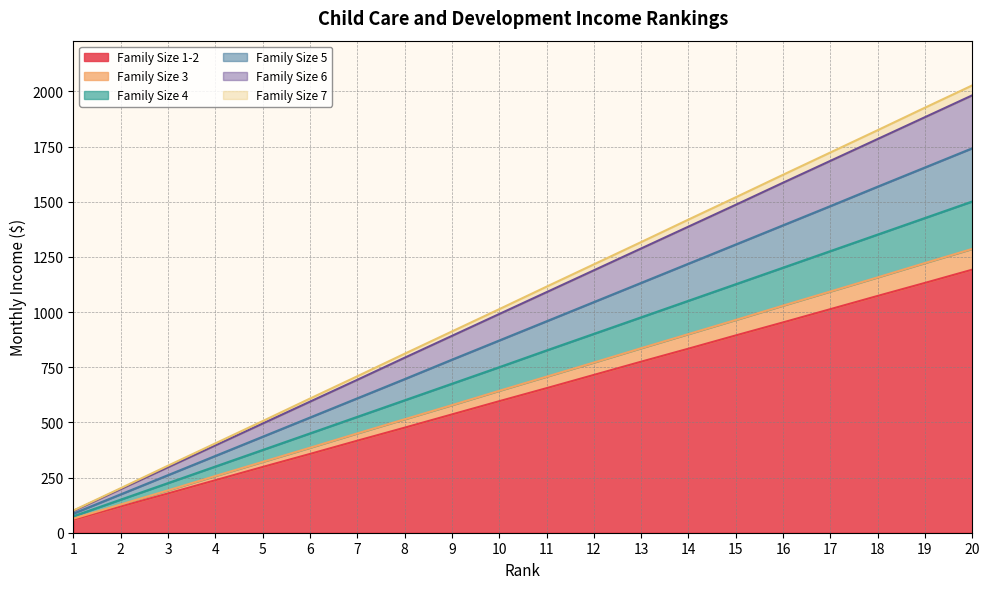

How many series are shown in this chart?

6